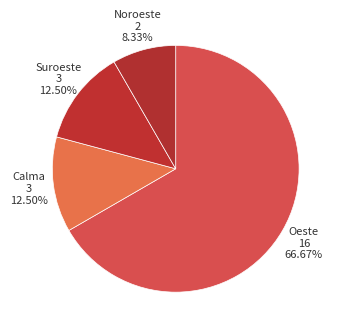

Count the number of slices in the pie.

4